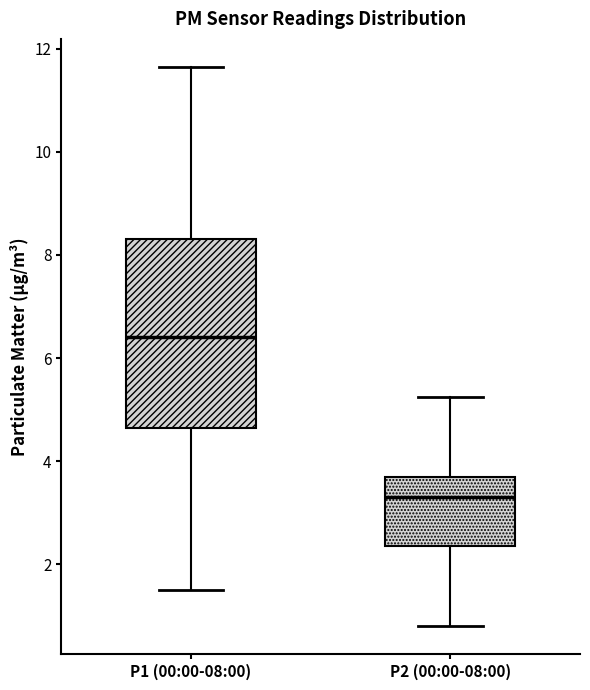

Reading left to right, read every box against the y-axis: the position of its median line, the range the box covers, and the ends of its whiskers. The values are not printed on the chart, so give them approximately, as read against the axis.

P1 (00:00-08:00): median 6.4, box 4.6 to 8.4, whiskers 1.6 to 11.6
P2 (00:00-08:00): median 3.4, box 2.4 to 3.6, whiskers 0.8 to 5.2